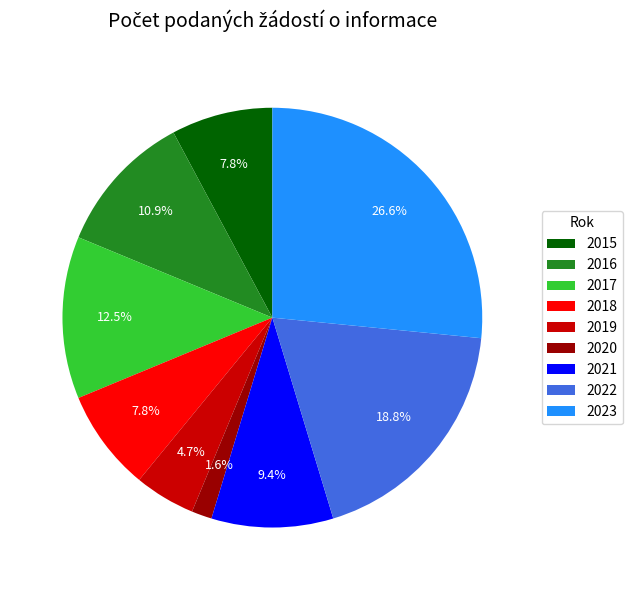

Count the number of slices in the pie.

9